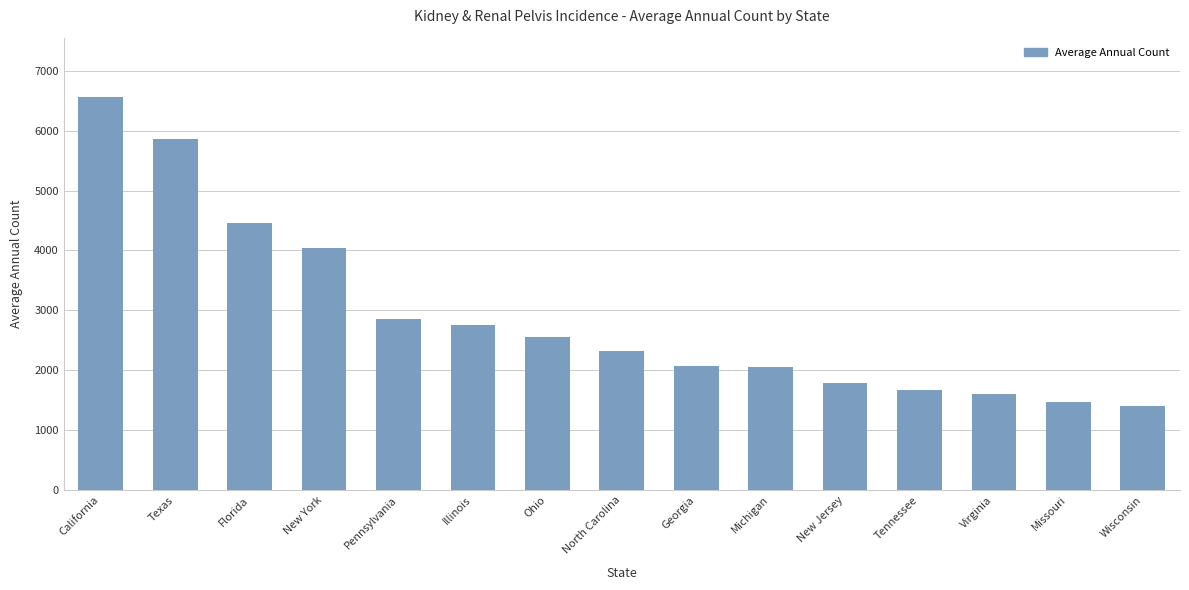

What is the maximum value shown in the chart?

6565